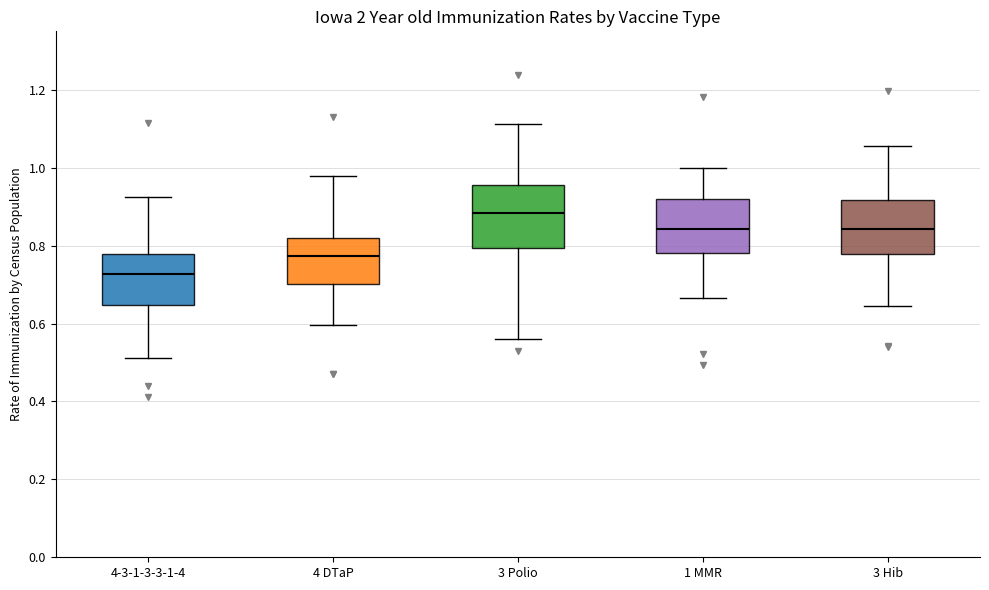

Which box is the tallest, from its lower edge to its upper edge?

3 Polio